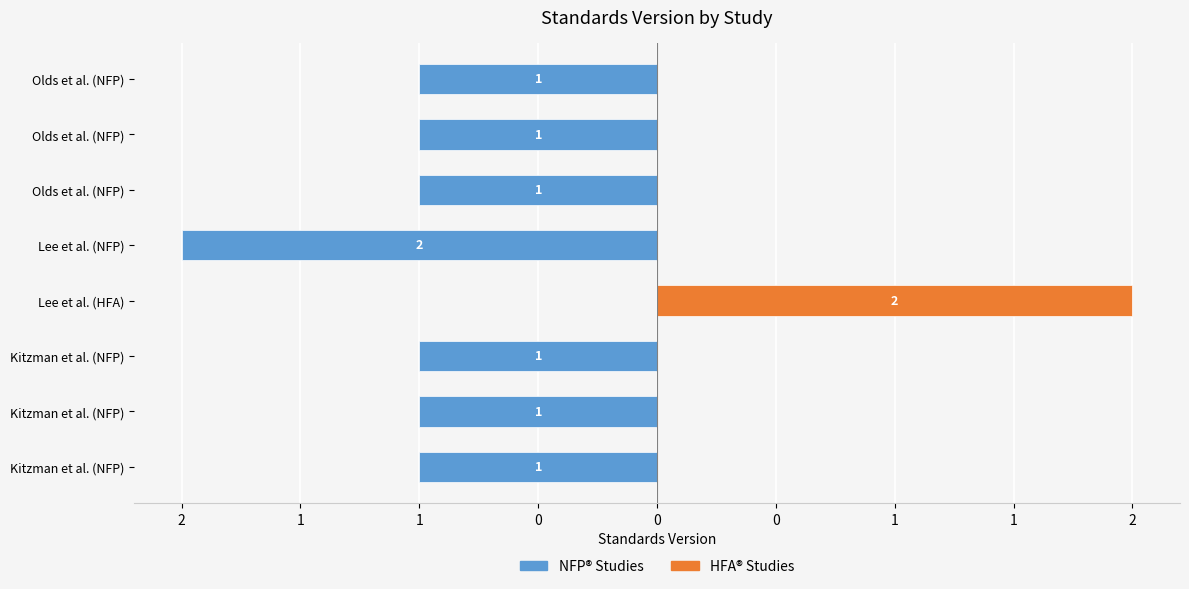

What is the label of the 8th bar from the right?

Kitzman et al. (NFP)